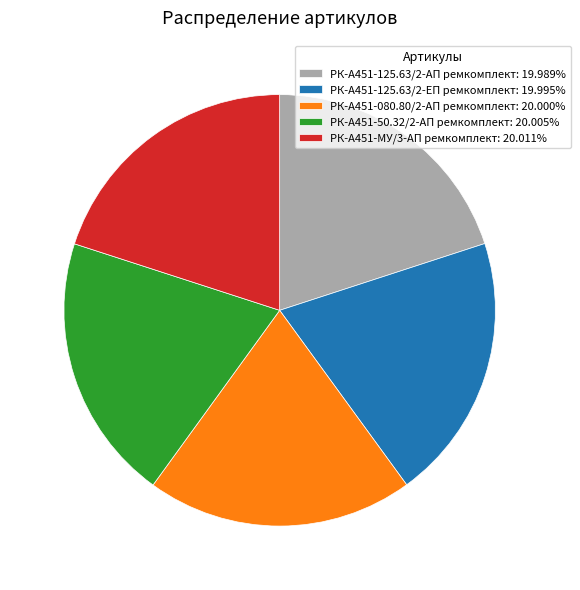

Approximately how many times larger is the value at РК-А451-125.63/2-ЕП ремкомплект: 19.995% compared to РК-А451-080.80/2-АП ремкомплект: 20.000%?

1.0